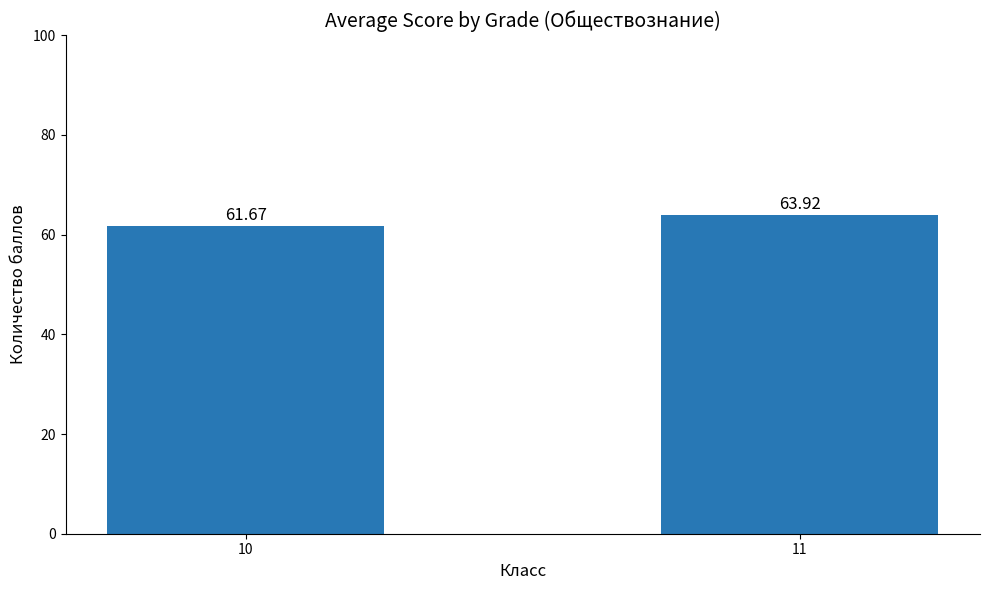

List the labels in order of value, smallest first.

10, 11